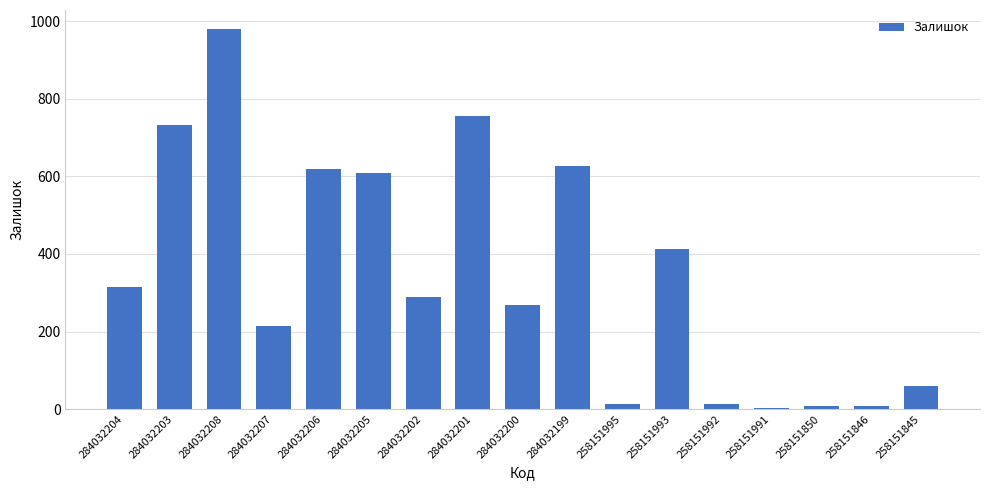

What is the change in value from 284032201 to 258151845?

-696